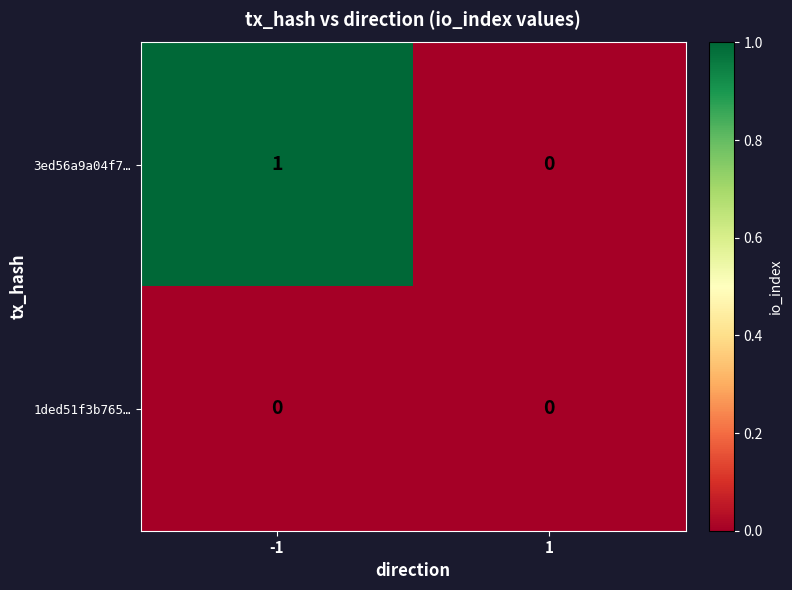

True or false: 3ed56a9a04f7… has a value of 0 at 1.

True